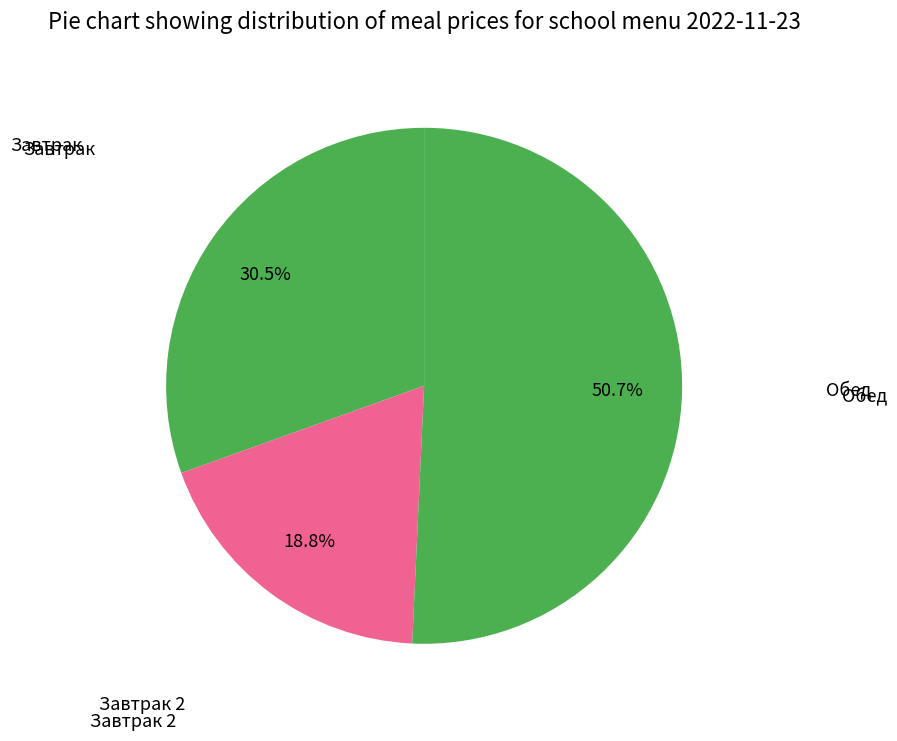

How many segments does this pie chart have?

3